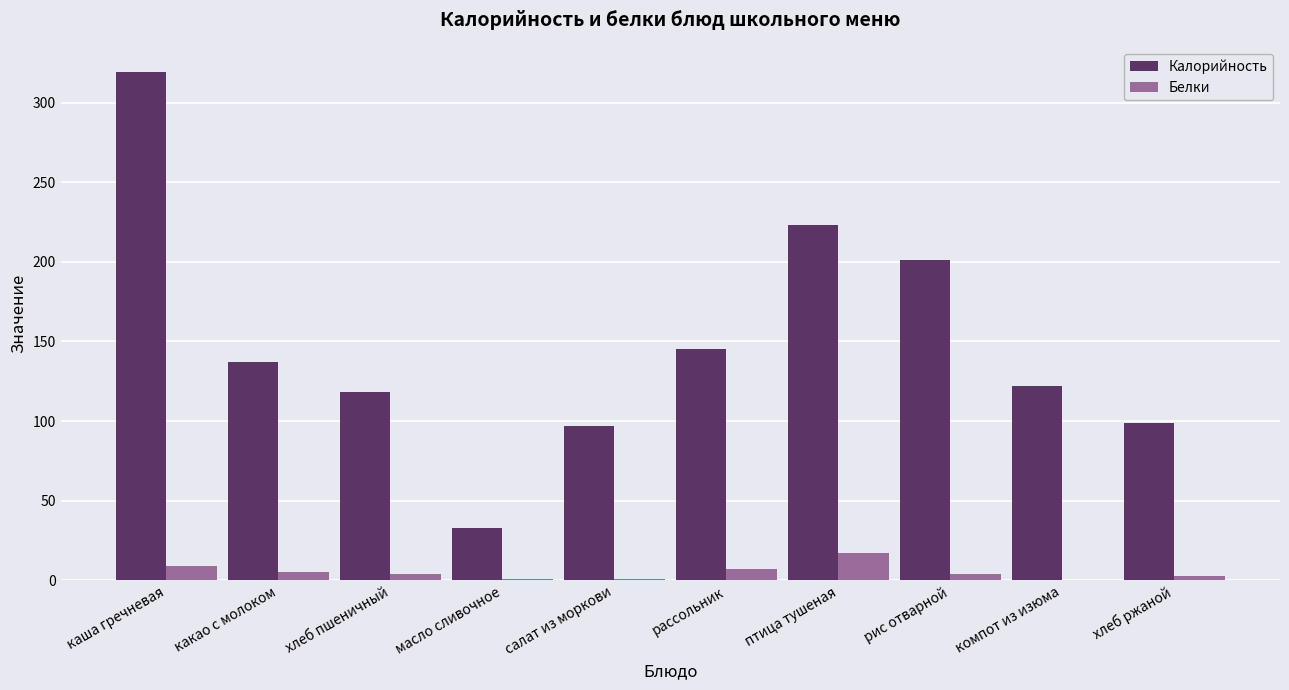

The Калорийность series shows 535 at каша гречневая. True or false?

False